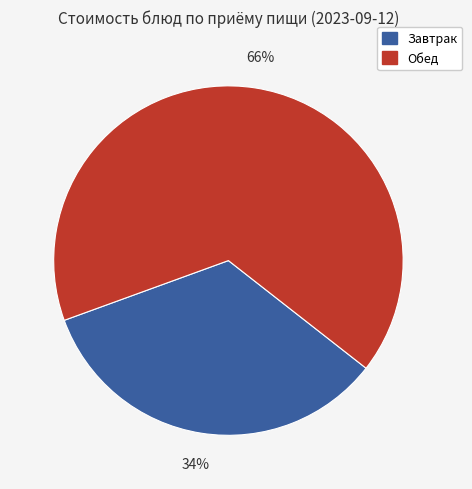

Does Завтрак represent more than half of the total?

No